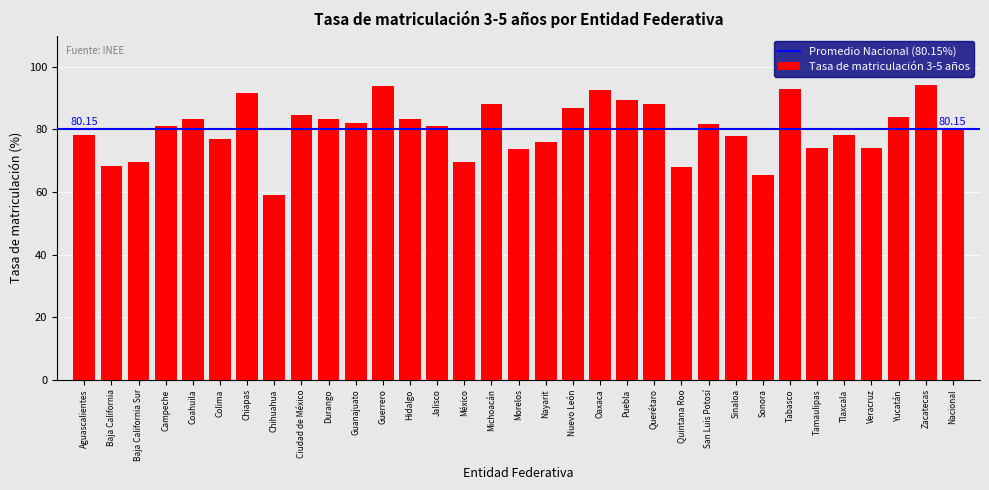

What is the label of the 11th bar from the left?

Guanajuato